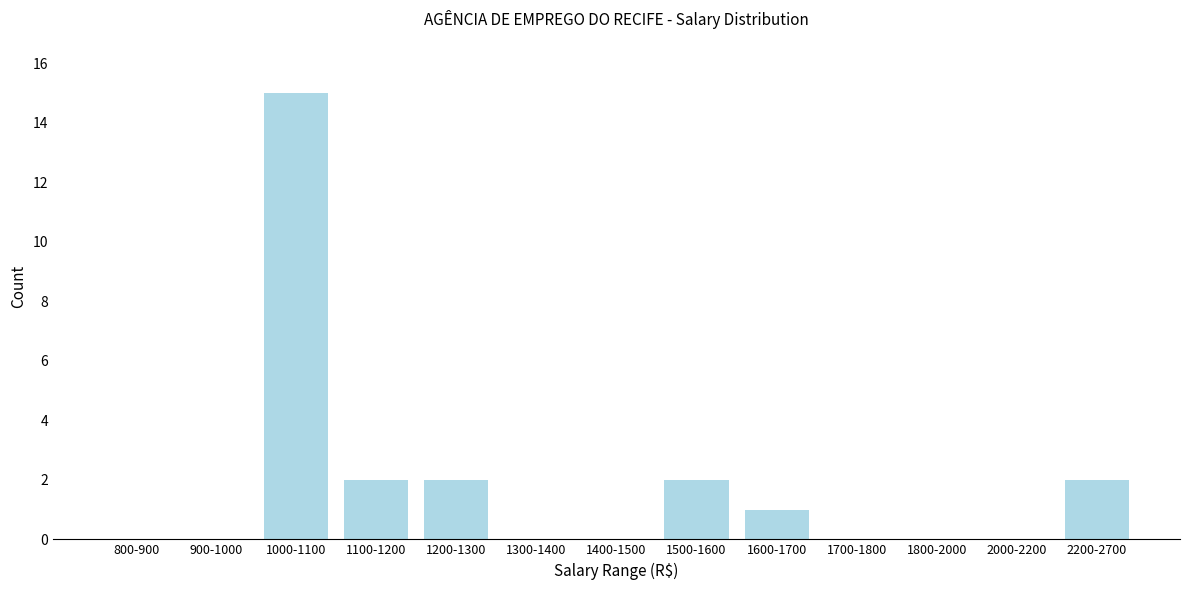

Reading left to right, what are all the values shown in this chart?

800-900=0	900-1000=0	1000-1100=15	1100-1200=2	1200-1300=2	1300-1400=0	1400-1500=0	1500-1600=2	1600-1700=1	1700-1800=0	1800-2000=0	2000-2200=0	2200-2700=2